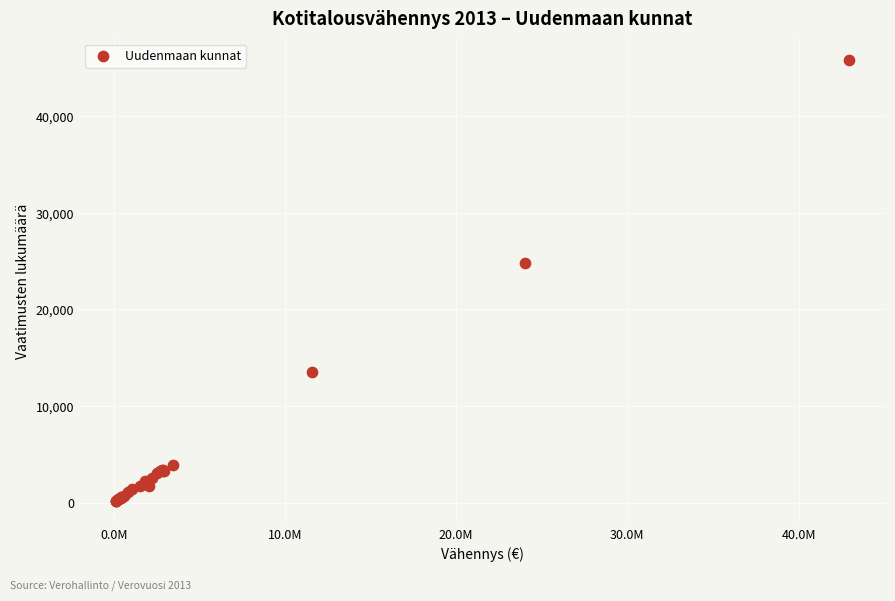

What Y value in the scatter plot is closest to 22965?

24822